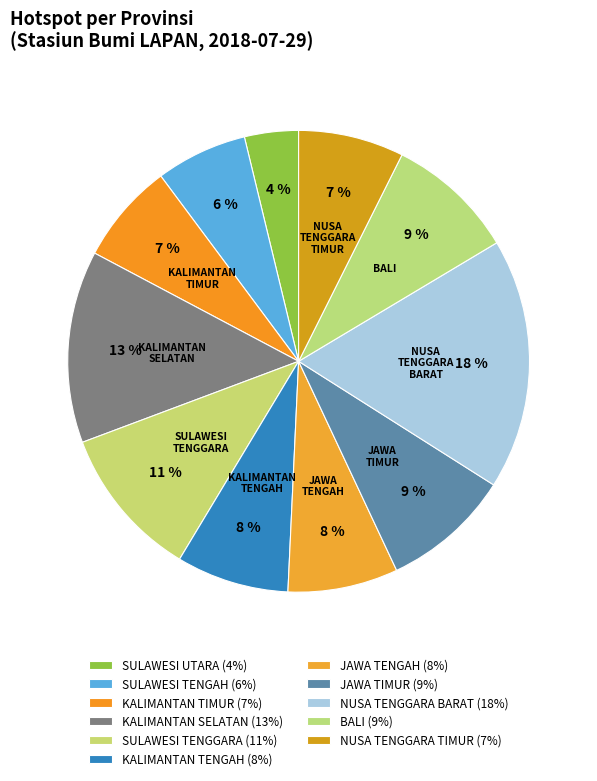

How many slices are in this pie chart?

11